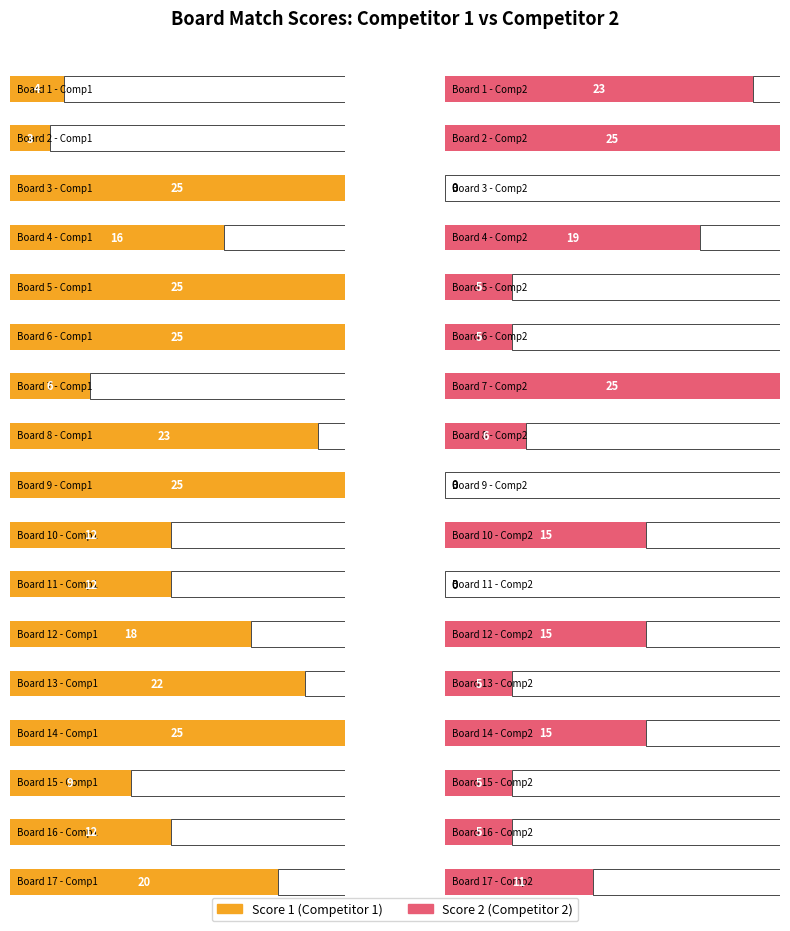

What are all the series names shown in the legend?

Score 1, Score 2